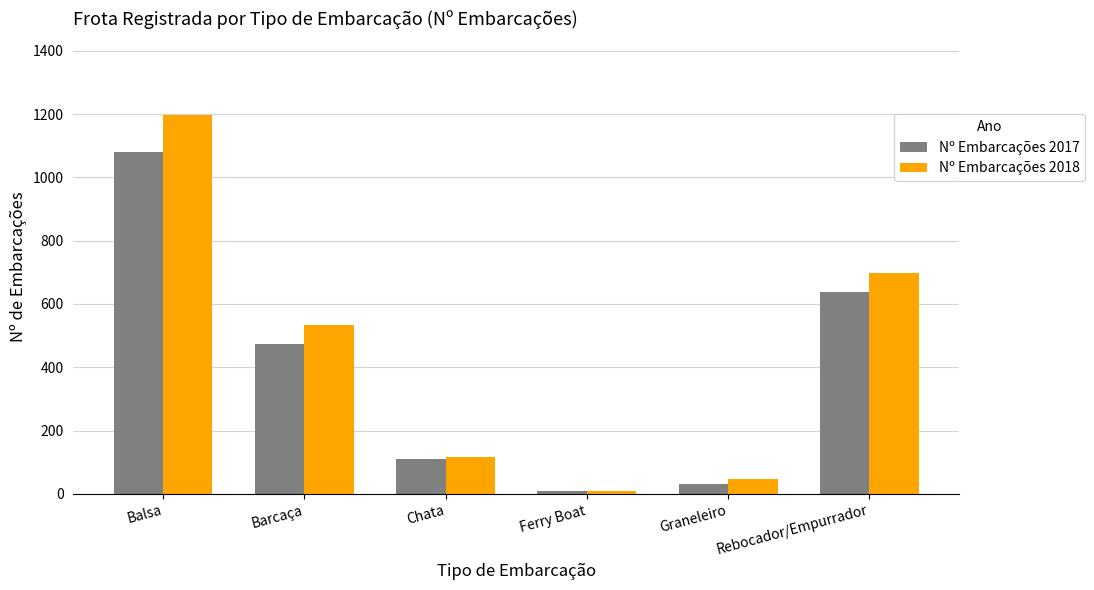

Count the number of data series in this chart.

2